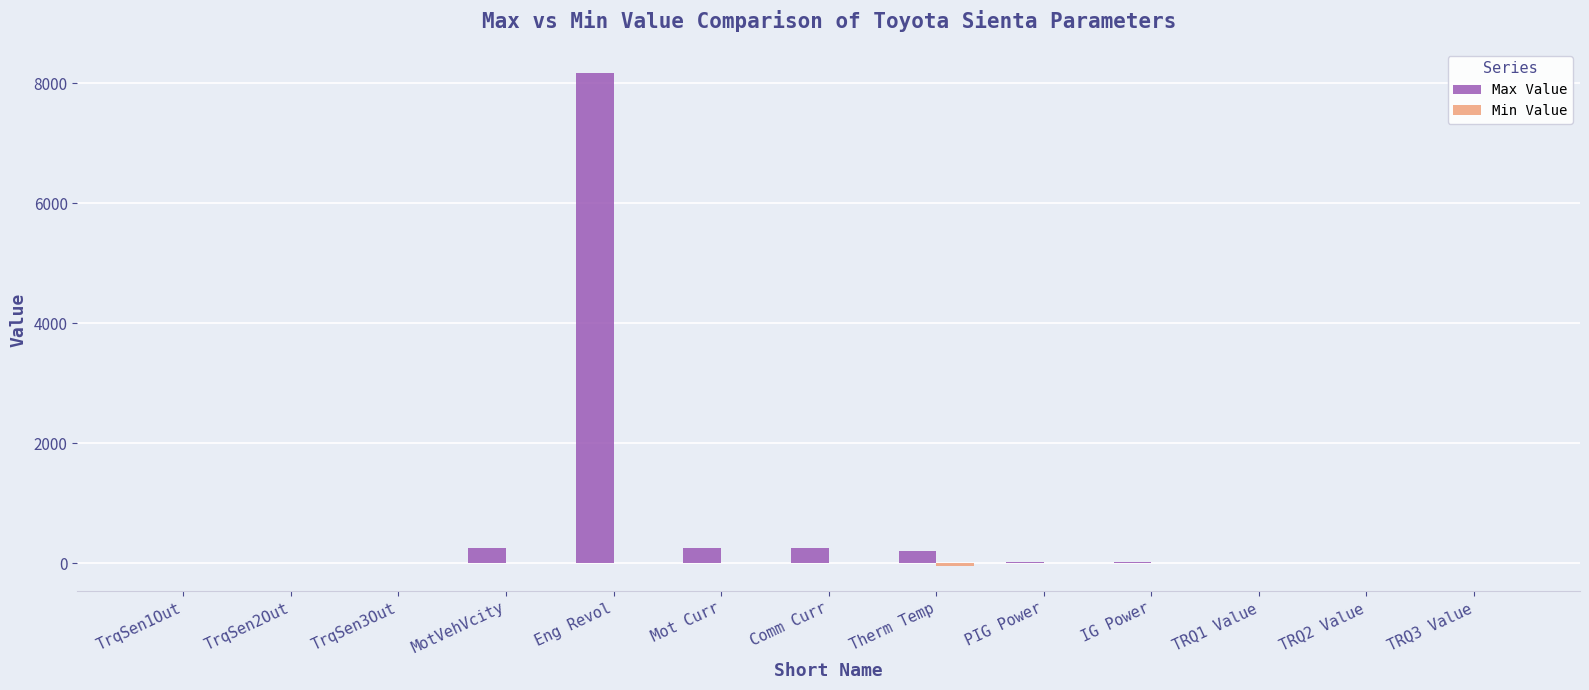

Where does the Max Value series first go above 25?

MotVehVcity